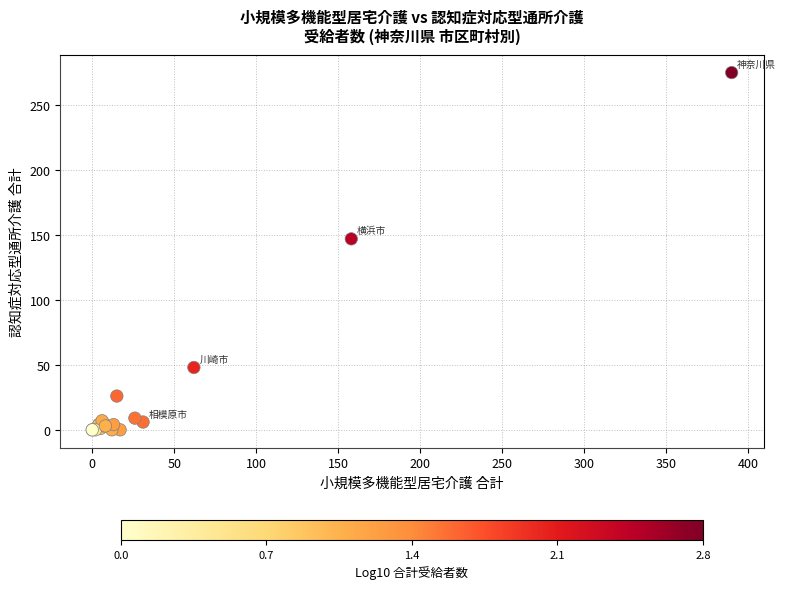

What Y value in the scatter plot is closest to 137?

147